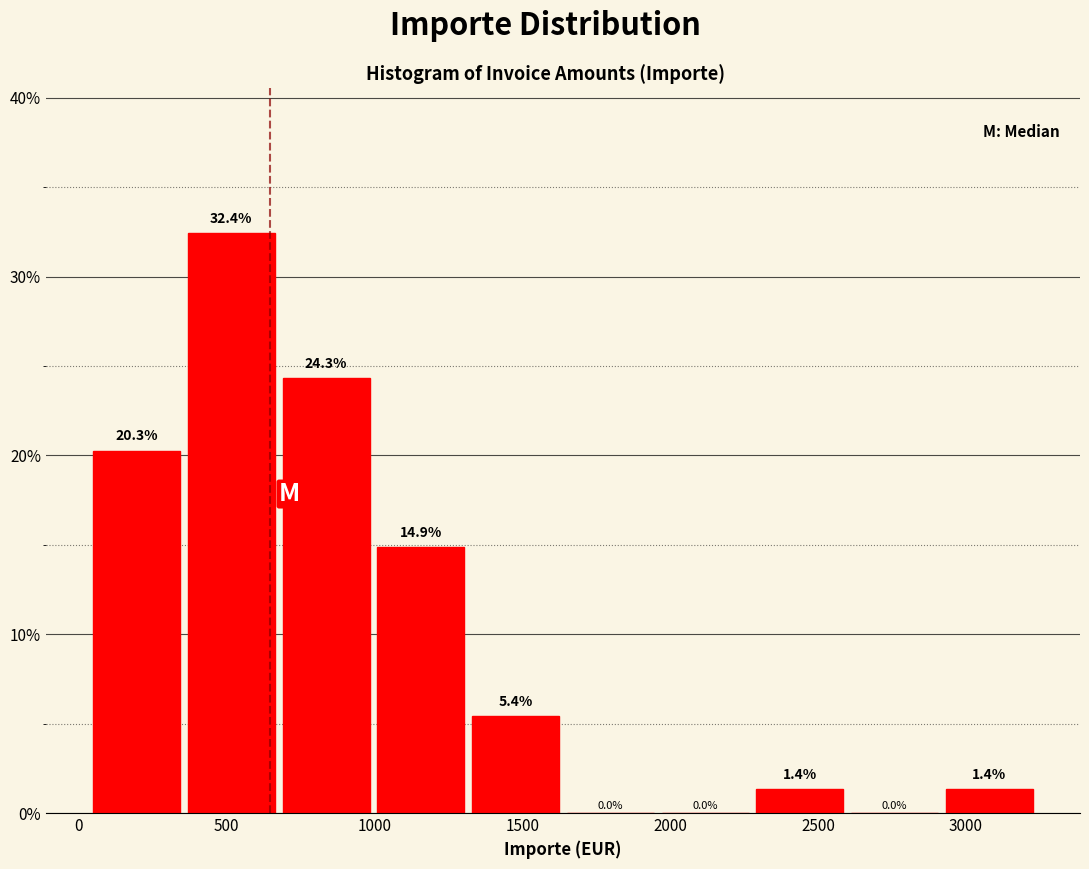

How tall is the bar that spans 50 to 350 on the x-axis? The bar edges are not printed on the chart, so give them approximately, as read against the axis.

20.3